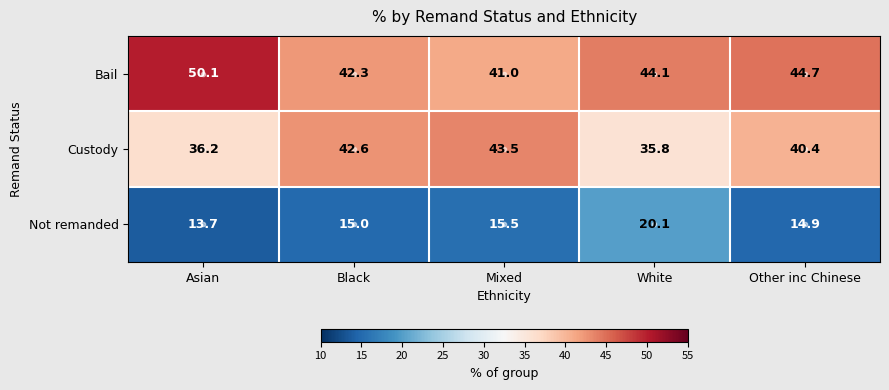

What is the sum of the Bail values at White and Other inc Chinese?

88.8